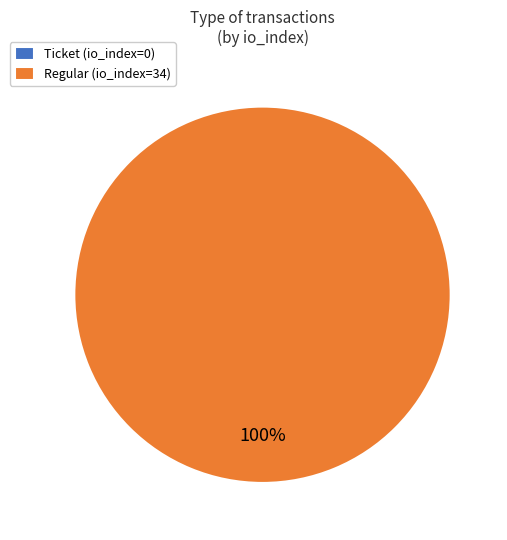

What is the change in value from Ticket to Regular?

+34